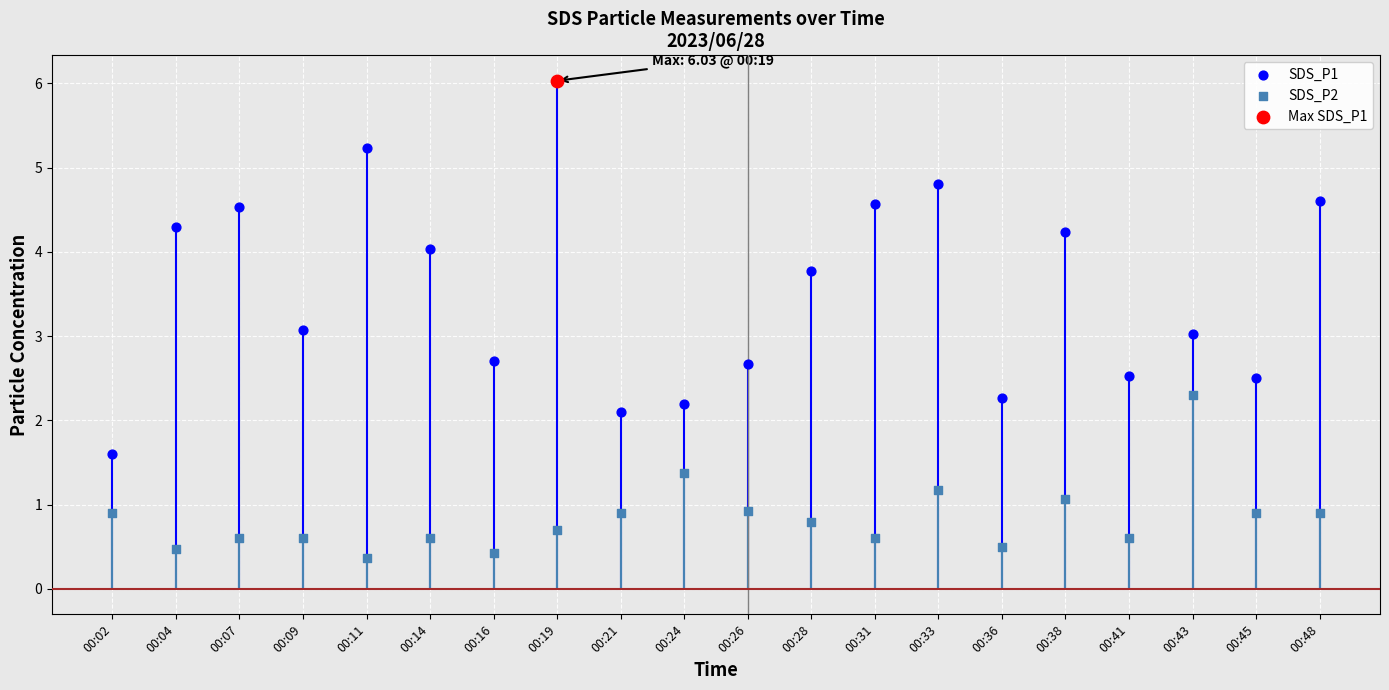

What are all the series names shown in the legend?

SDS_P1, SDS_P2